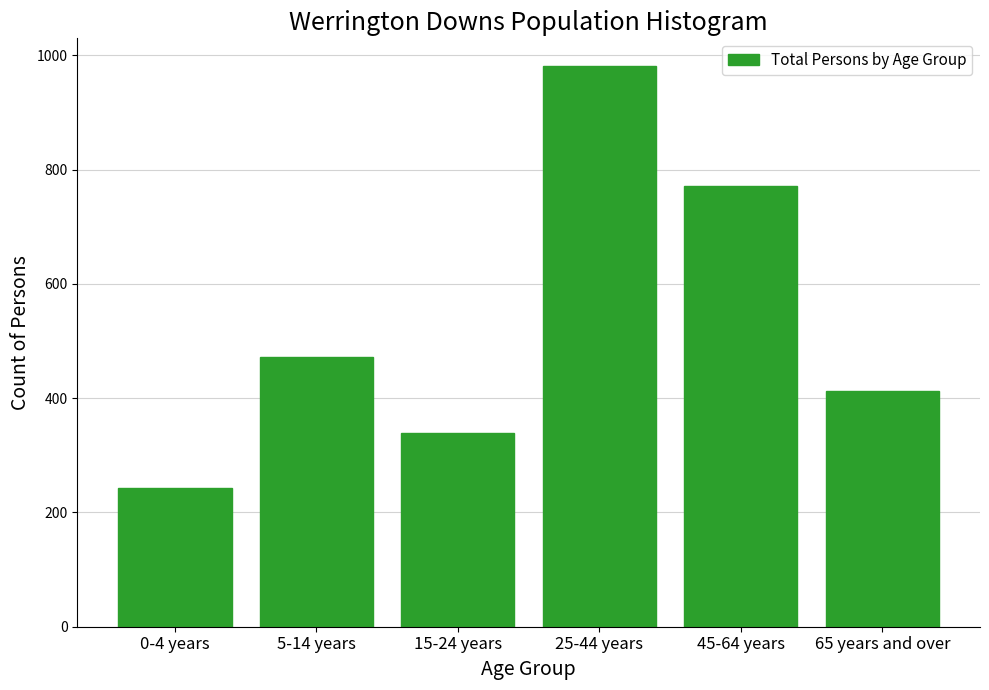

Reading left to right, what are all the values shown in this chart?

242	473	340	981	771	413